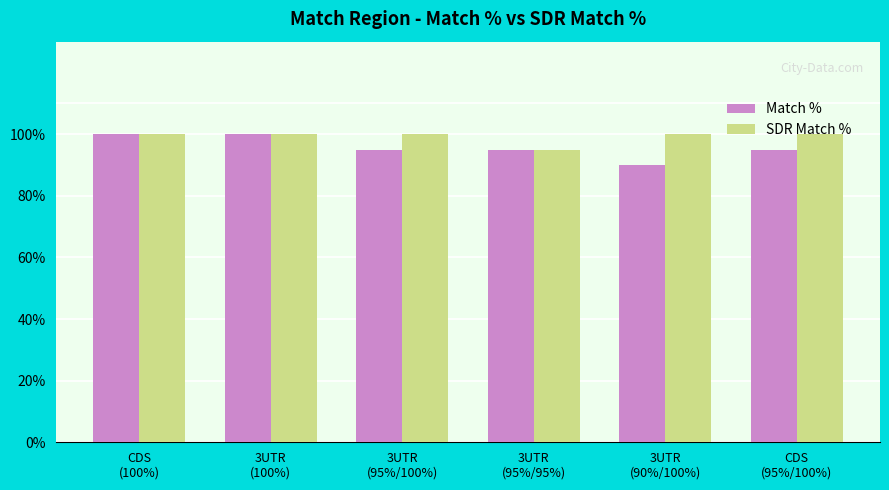

What is the difference between the maximum and minimum values in the SDR Match % series?

5